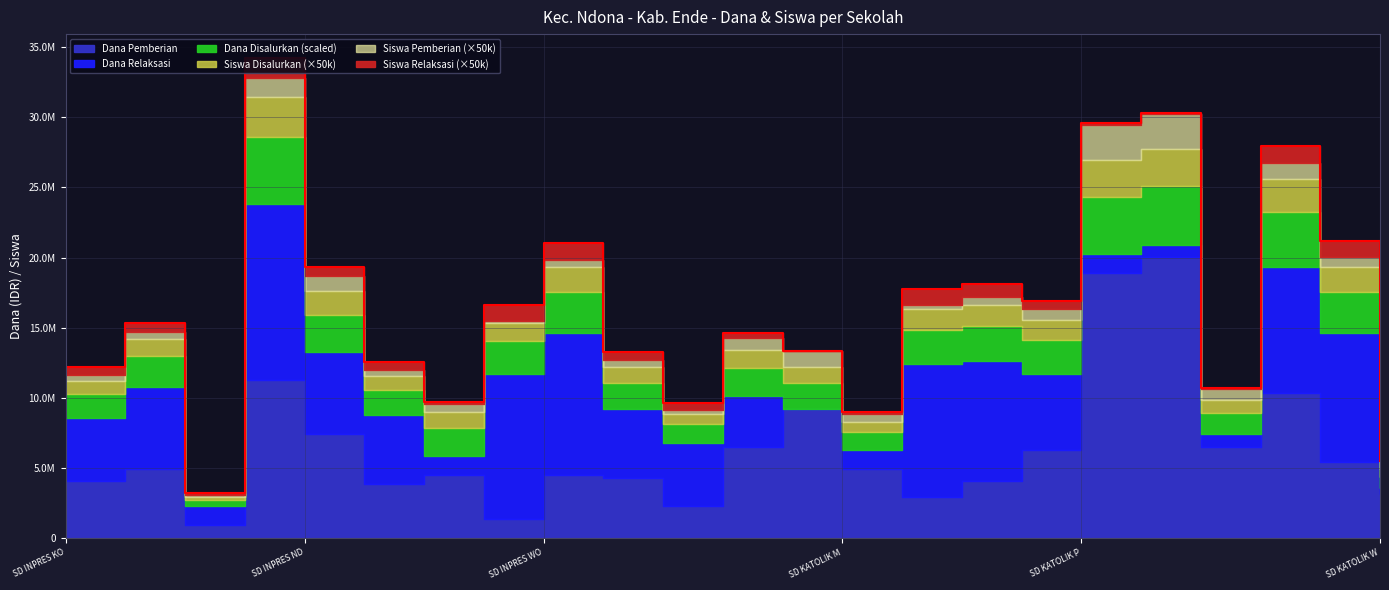

What is the difference between the maximum and second lowest values in the Siswa Relaksasi series?

27